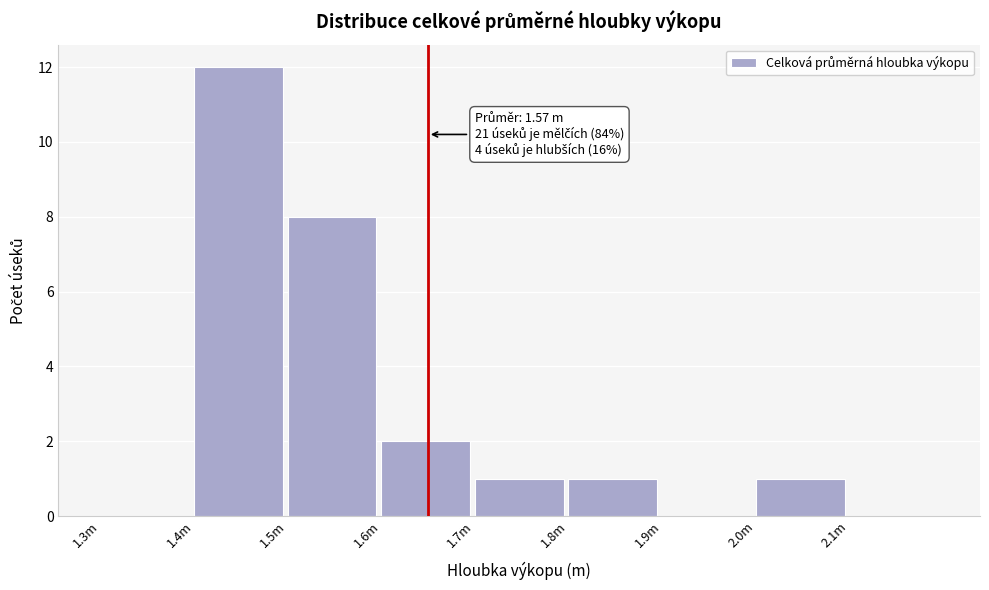

Reading left to right, extract all data points from this chart.

1.3m=0	1.4m=12	1.5m=8	1.6m=2	1.7m=1	1.8m=1	1.9m=0	2.0m=1	2.1m=0